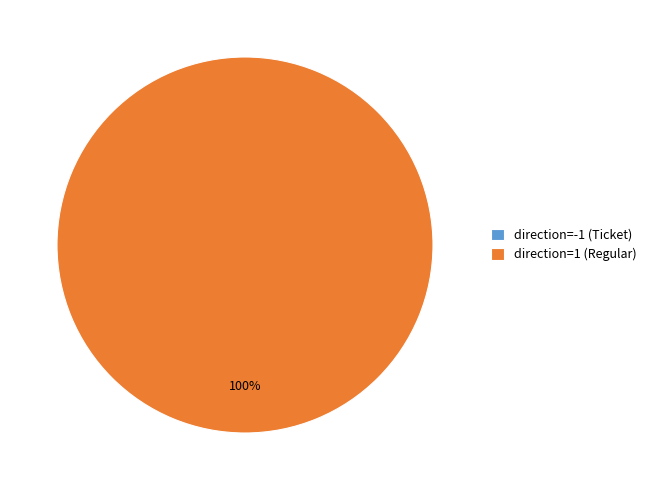

To the nearest percent, what is the average slice percentage?

50%